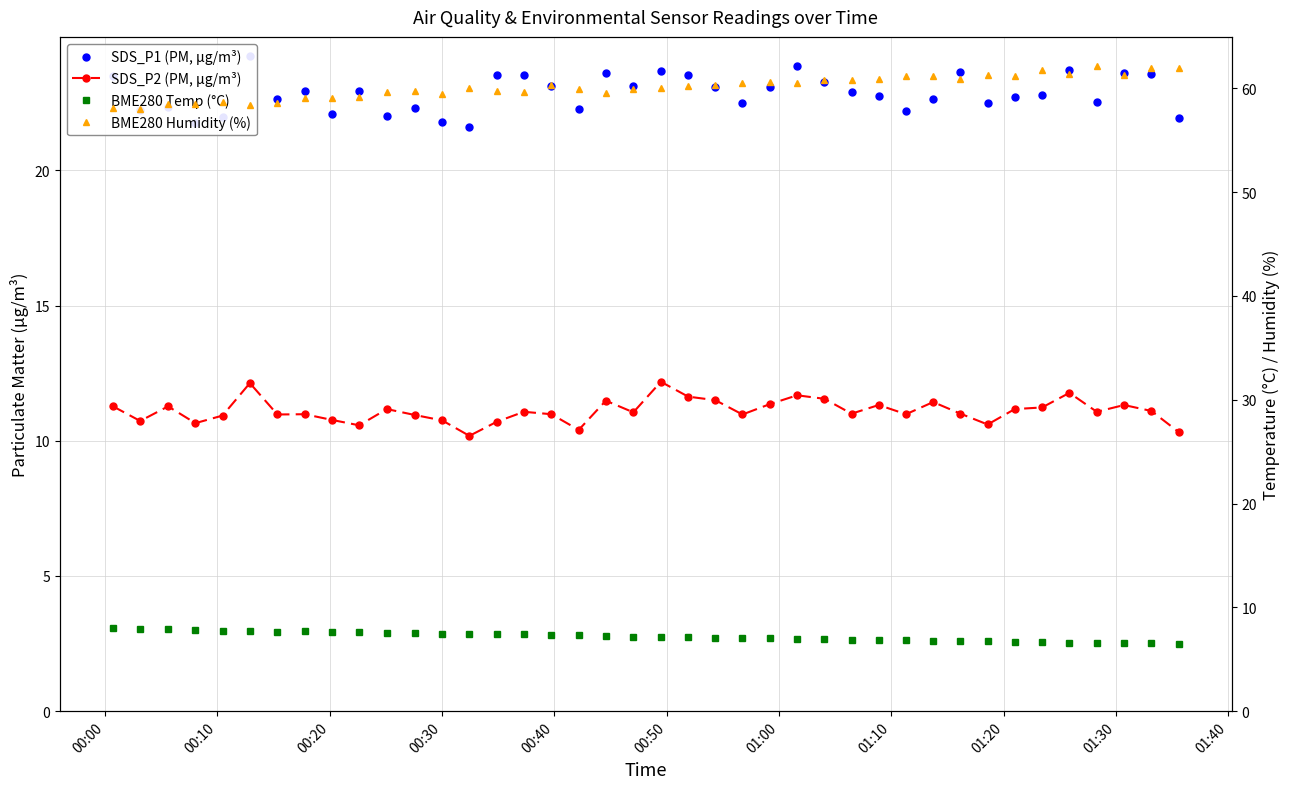

Does the chart display data point markers on the line(s)?

Yes